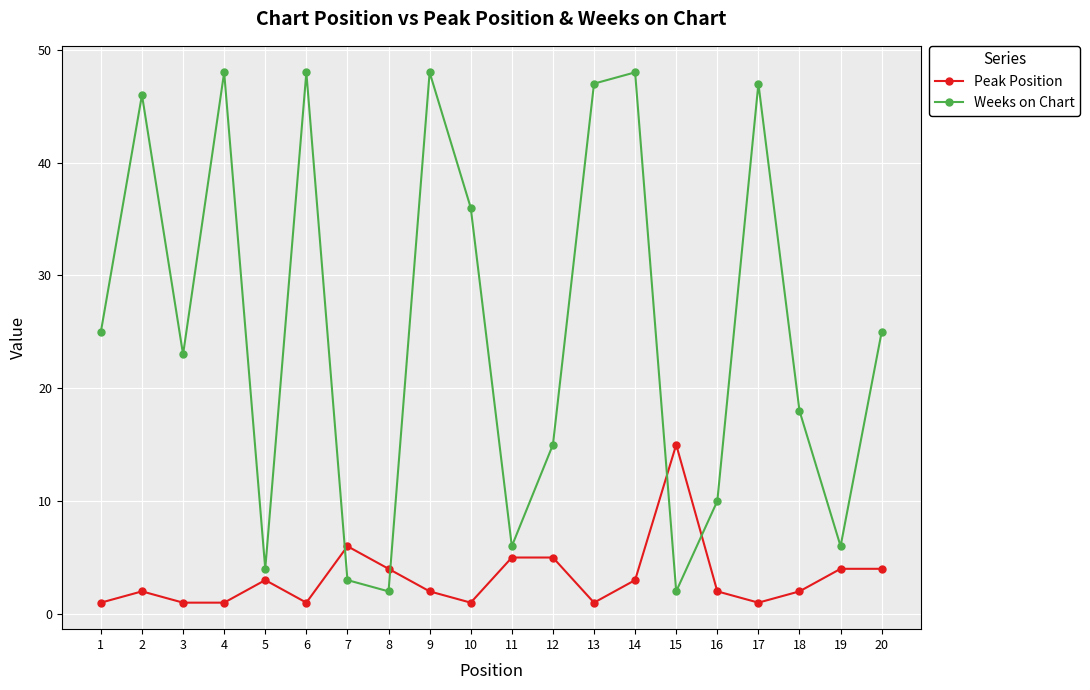

Which series has the largest range (max minus min)?

Weeks on Chart